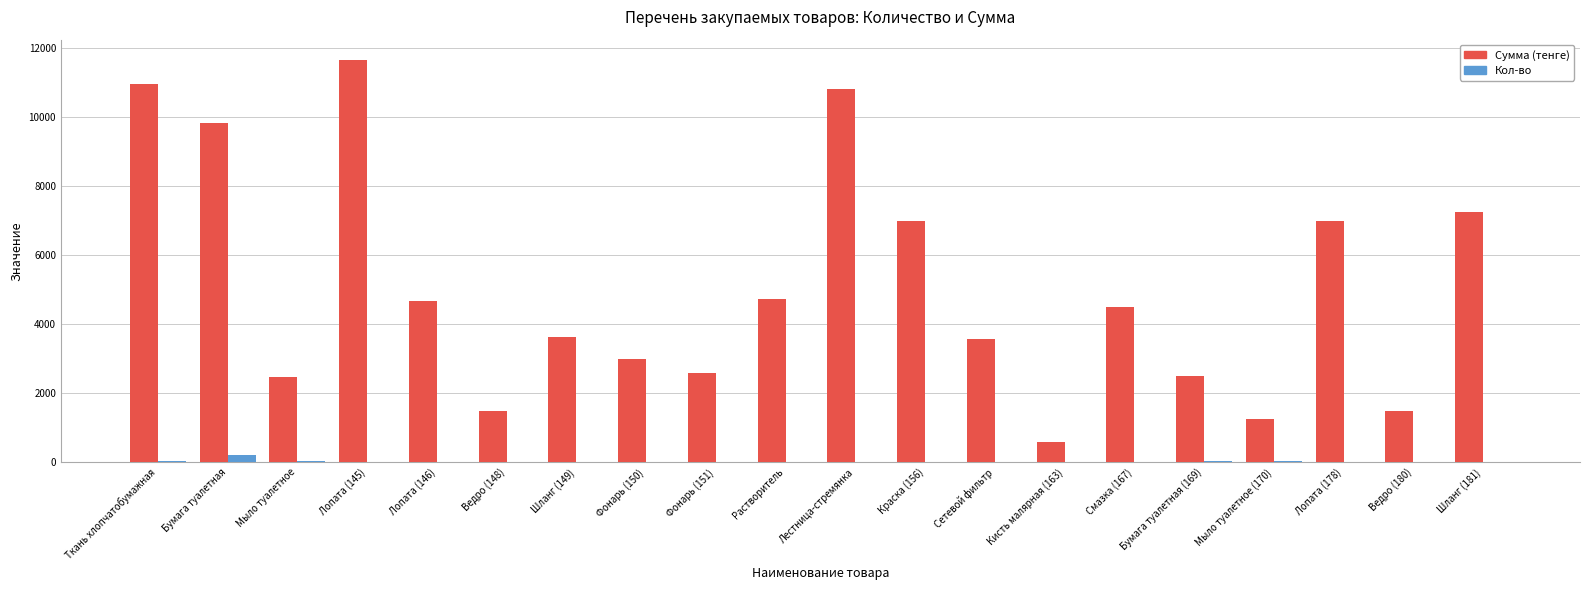

Does the chart contain stacked bars?

No